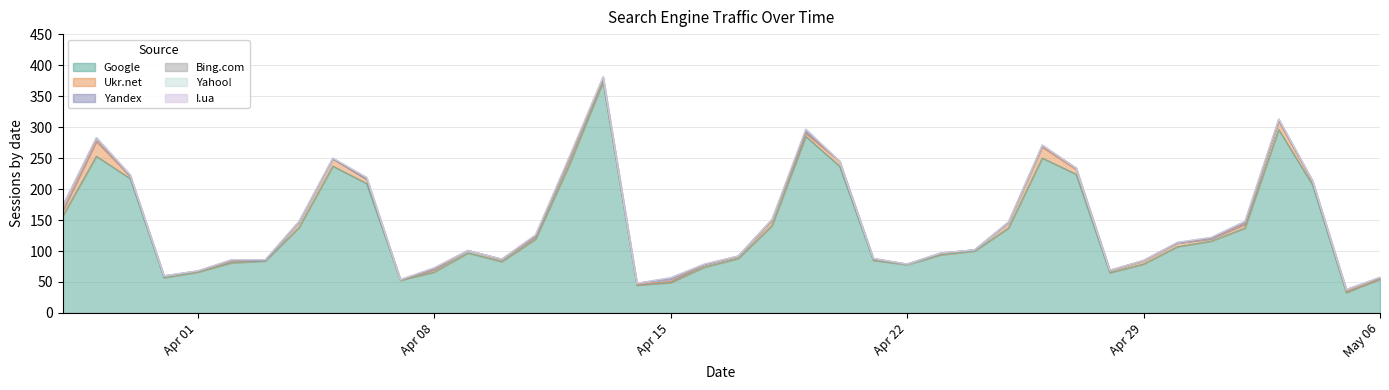

List the labels in order of Bing.com value, largest first.

2024-04-19, 2024-05-03, 2024-05-02, 2024-05-01, 2024-04-15, 2024-04-12, 2024-04-11, 2024-04-08, 2024-04-06, 2024-03-30, 2024-04-30, 2024-04-26, 2024-04-25, 2024-04-16, 2024-04-13, 2024-04-05, 2024-04-04, 2024-04-03, 2024-04-02, 2024-03-29, 2024-03-28, 2024-05-06, 2024-05-05, 2024-05-04, 2024-04-29, 2024-04-28, 2024-04-27, 2024-04-24, 2024-04-23, 2024-04-22, 2024-04-21, 2024-04-20, 2024-04-18, 2024-04-17, 2024-04-14, 2024-04-10, 2024-04-09, 2024-04-07, 2024-04-01, 2024-03-31